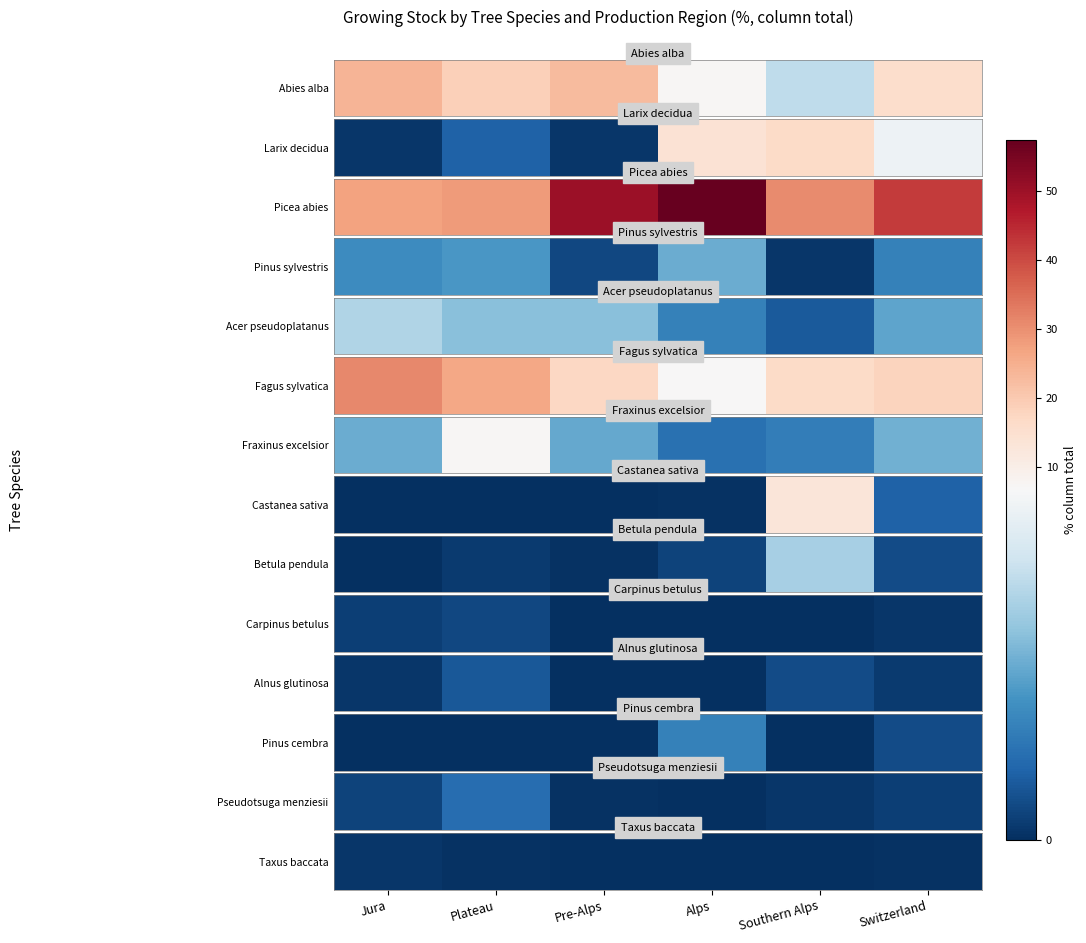

What is the approximate value at Switzerland?

0.1